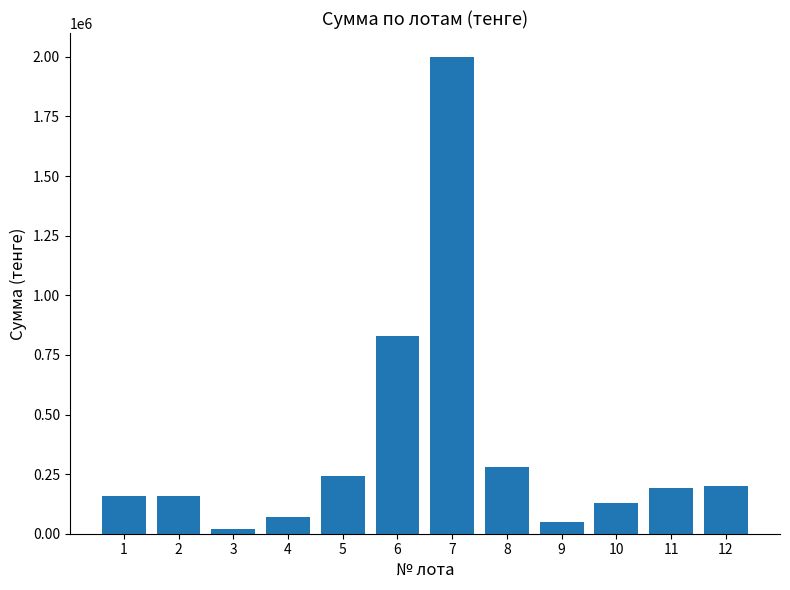

Approximately how many times larger is the value at 8 compared to 9?

5.9